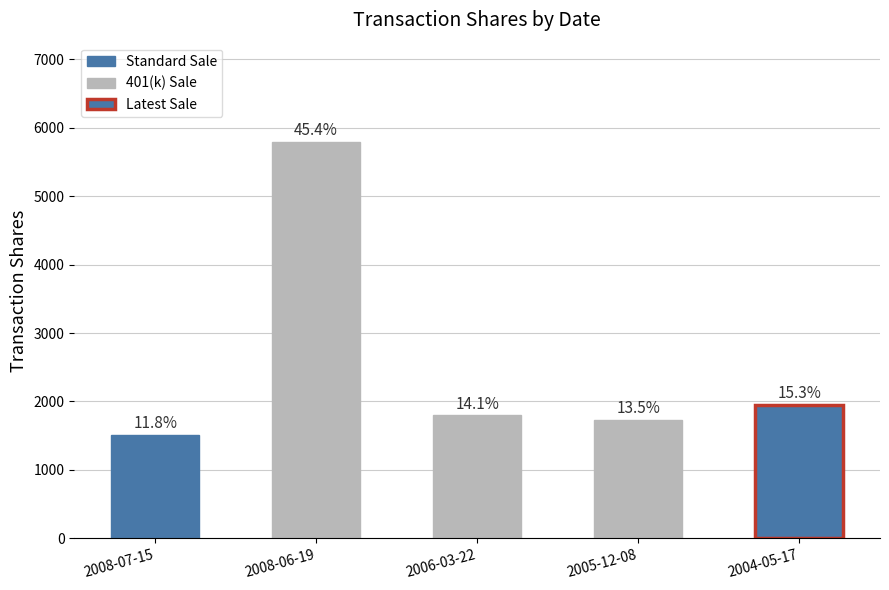

Reading left to right, extract all data points from this chart.

1508	5795	1795	1726	1951